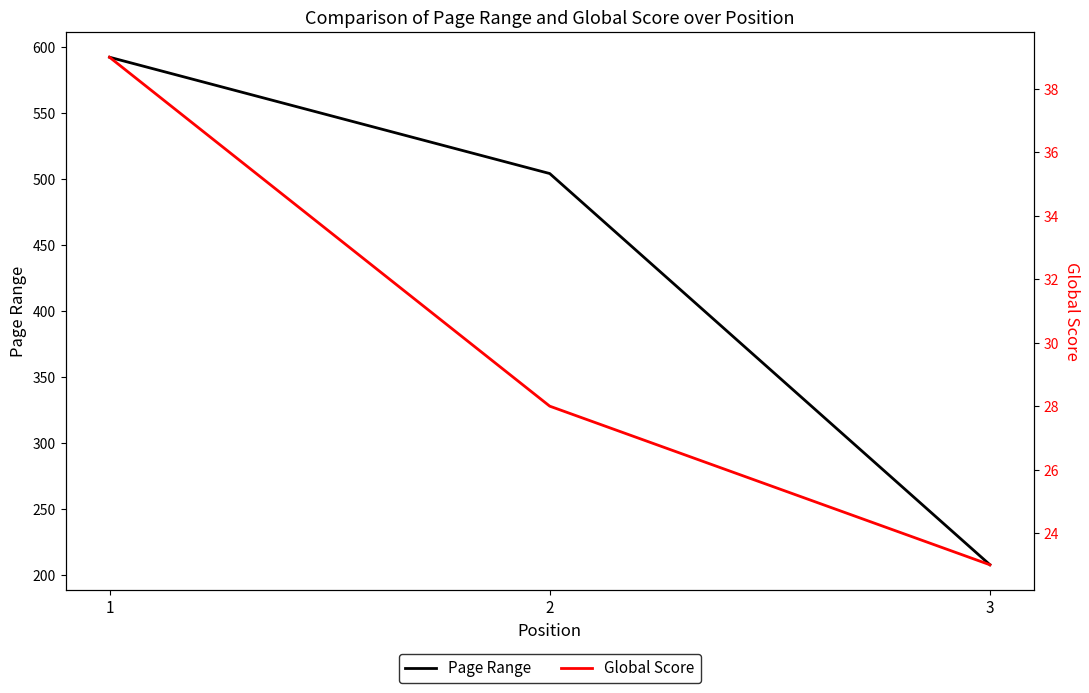

What is the maximum value shown in the chart?

592